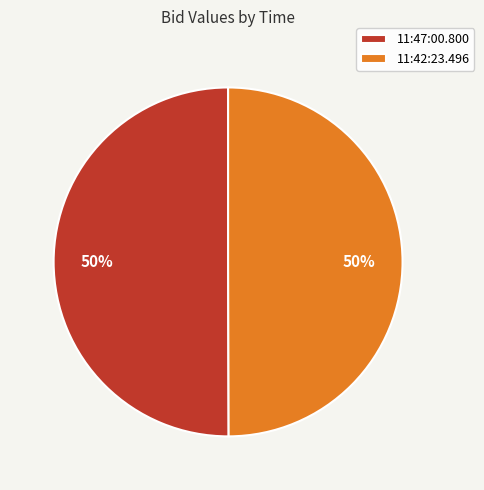

The 11:42:23.496 slice represents 50% of the pie. True or false?

True